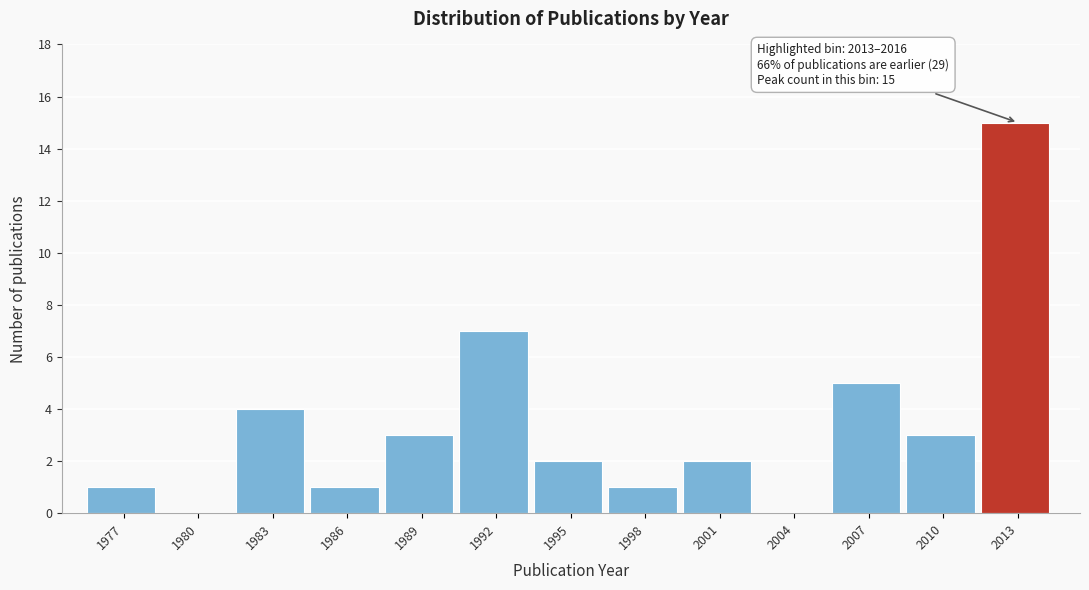

Reading left to right, transcribe all the data shown in this chart.

1977=1	1980=0	1983=4	1986=1	1989=3	1992=7	1995=2	1998=1	2001=2	2004=0	2007=5	2010=3	2013=15